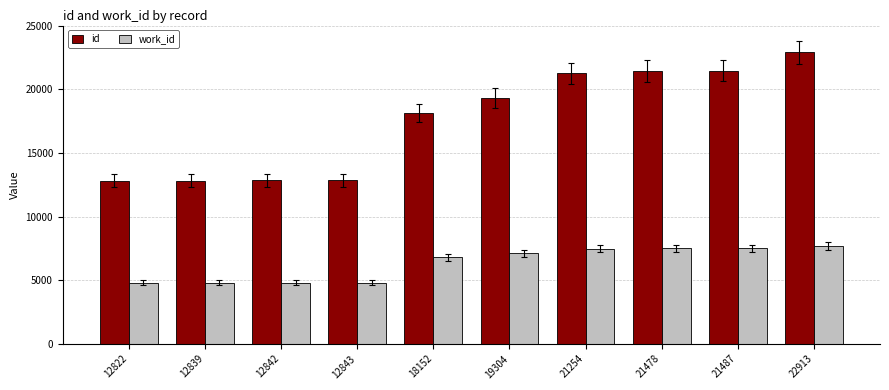

At which label is id closest to 17867?

18152